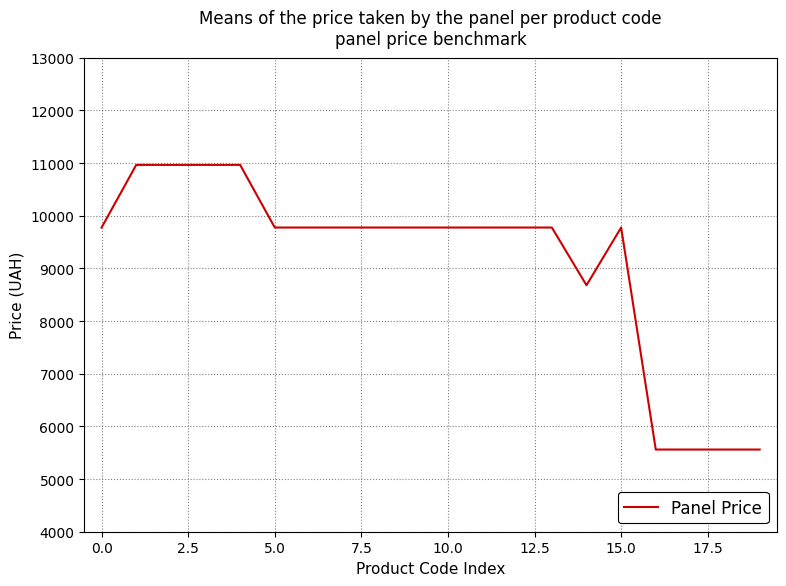

What is the difference between the maximum and minimum values?

5404.1